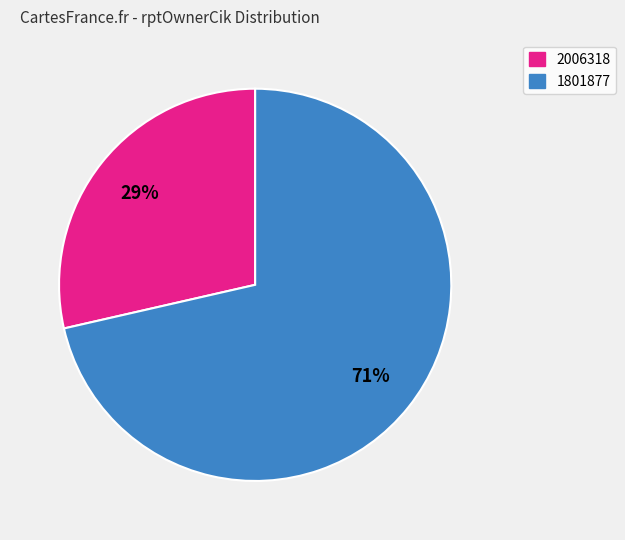

Which slice is the largest?

1801877